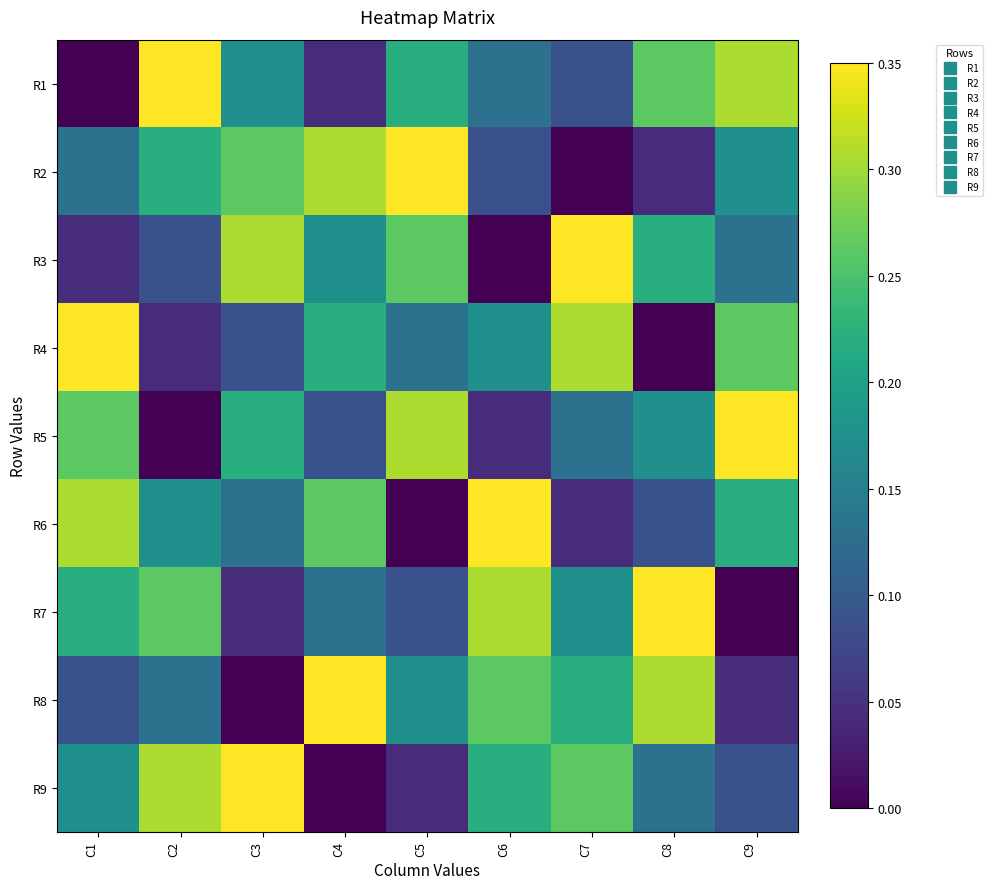

Reading left to right, list all the values displayed in this chart.

R1: C1=0.0	C2=0.3	C3=0.2	C4=0.0	C5=0.2	C6=0.1	C7=0.1	C8=0.3	C9=0.3
R2: C1=0.1	C2=0.2	C3=0.3	C4=0.3	C5=0.3	C6=0.1	C7=0.0	C8=0.0	C9=0.2
R3: C1=0.0	C2=0.1	C3=0.3	C4=0.2	C5=0.3	C6=0.0	C7=0.3	C8=0.2	C9=0.1
R4: C1=0.3	C2=0.0	C3=0.1	C4=0.2	C5=0.1	C6=0.2	C7=0.3	C8=0.0	C9=0.3
R5: C1=0.3	C2=0.0	C3=0.2	C4=0.1	C5=0.3	C6=0.0	C7=0.1	C8=0.2	C9=0.3
R6: C1=0.3	C2=0.2	C3=0.1	C4=0.3	C5=0.0	C6=0.3	C7=0.0	C8=0.1	C9=0.2
R7: C1=0.2	C2=0.3	C3=0.0	C4=0.1	C5=0.1	C6=0.3	C7=0.2	C8=0.3	C9=0.0
R8: C1=0.1	C2=0.1	C3=0.0	C4=0.3	C5=0.2	C6=0.3	C7=0.2	C8=0.3	C9=0.0
R9: C1=0.2	C2=0.3	C3=0.3	C4=0.0	C5=0.0	C6=0.2	C7=0.3	C8=0.1	C9=0.1